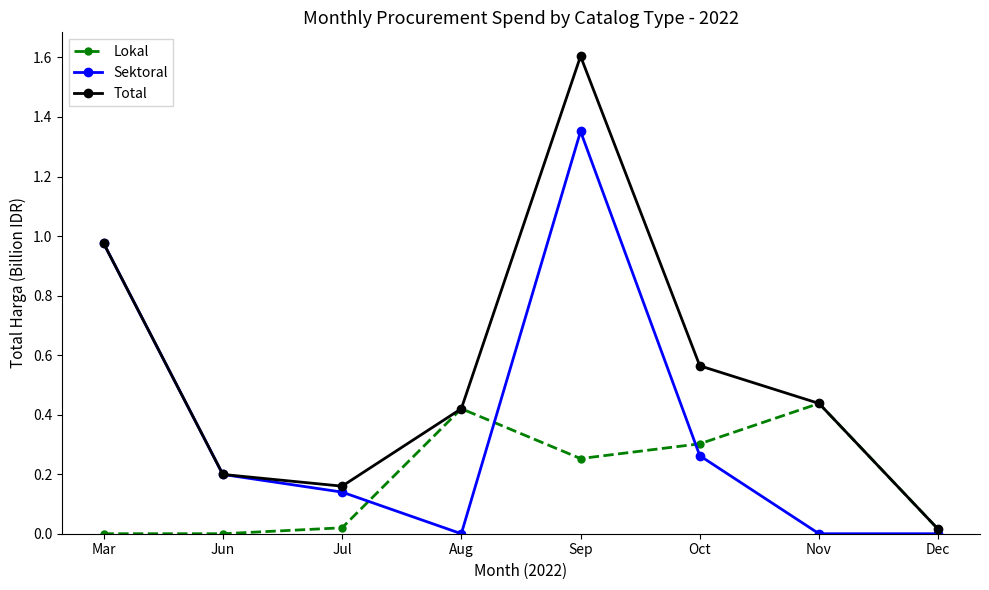

True or false: Total has more than 2 interior local peaks.

False